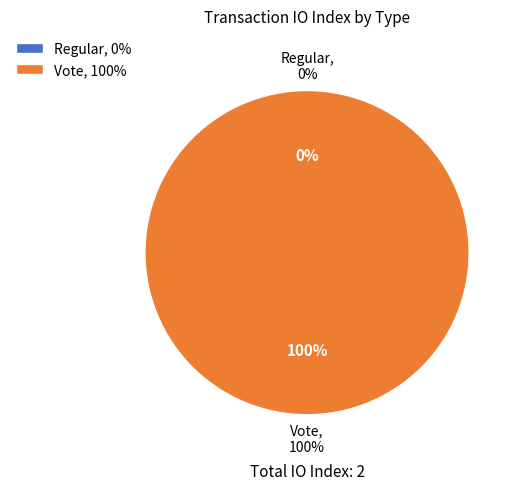

To the nearest percent, what is the difference between the Regular and Vote slice percentages?

100%